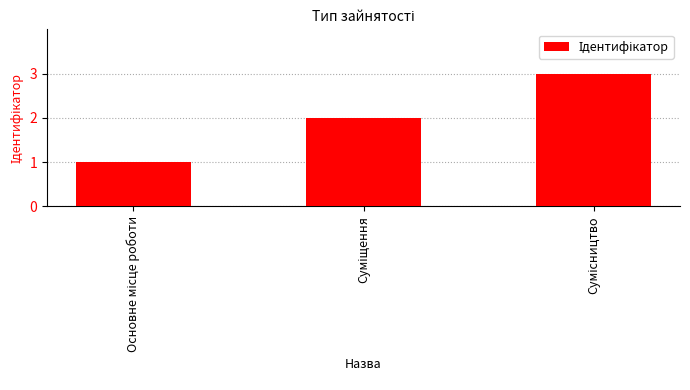

What is the greatest value displayed?

3